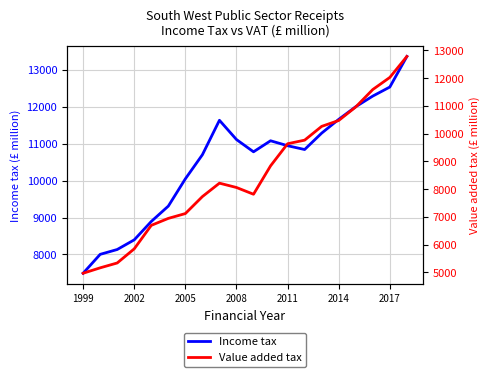

What is the lowest value of the Value added tax series?

4968